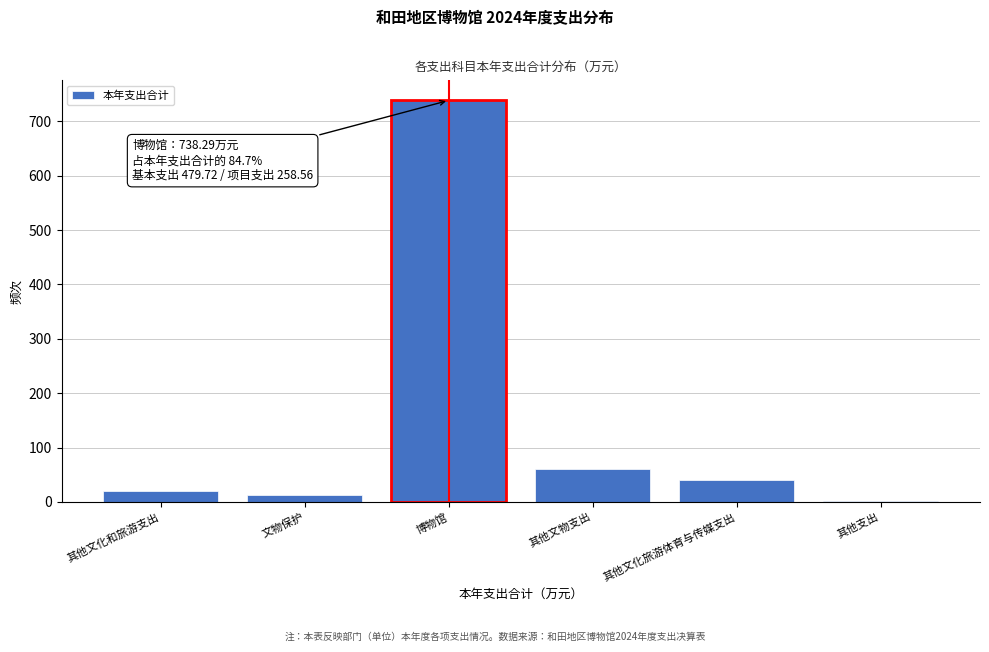

Reading left to right, extract all data points from this chart.

其他文化和旅游支出=20.0	文物保护=12.0	博物馆=738.3	其他文物支出=60.0	其他文化旅游体育与传媒支出=39.9	其他支出=1.2